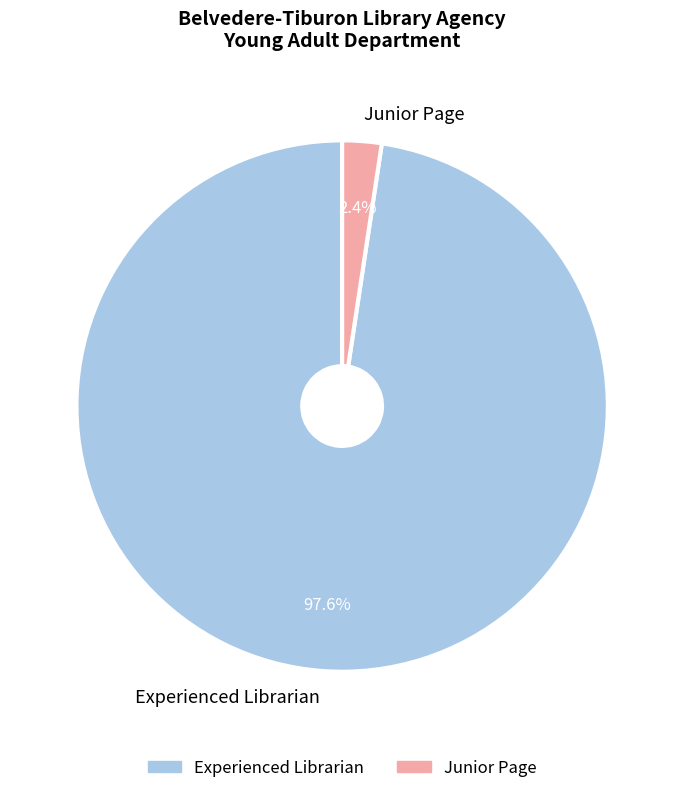

Between Junior Page and Experienced Librarian, which is larger?

Experienced Librarian